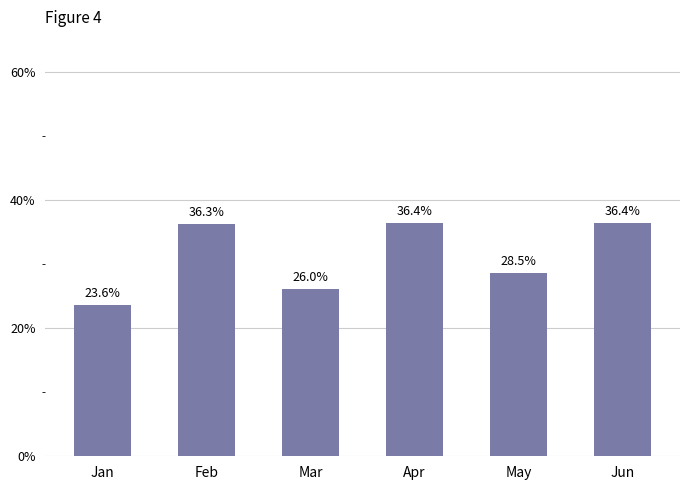

What is the sum of all values?

1.9